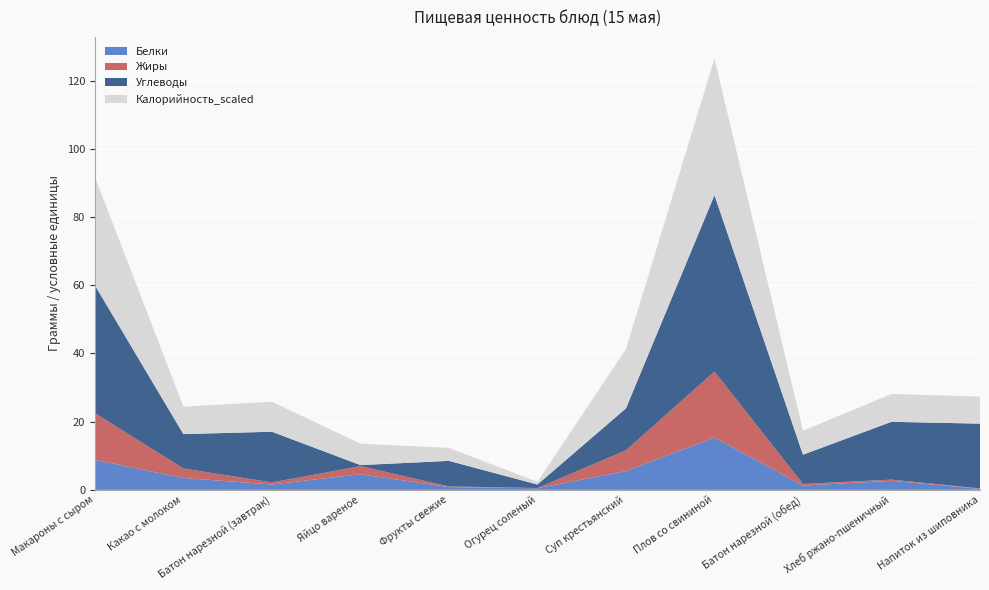

Reading right to left, list all the values displayed in this chart.

Белки: Напиток из шиповника=0.3	Хлеб ржано-пшеничный=2.6	Батон нарезной (обед)=1.2	Плов со свининой=15.4	Суп крестьянский=5.5	Огурец соленый=0.5	Фрукты свежие=0.8	Яйцо вареное=4.6	Батон нарезной (завтрак)=1.6	Какао с молоком=3.5	Макароны с сыром=8.8
Жиры: Напиток из шиповника=0.1	Хлеб ржано-пшеничный=0.3	Батон нарезной (обед)=0.5	Плов со свининой=19.3	Суп крестьянский=6.1	Огурец соленый=0.1	Фрукты свежие=0.2	Яйцо вареное=2.4	Батон нарезной (завтрак)=0.6	Какао с молоком=2.8	Макароны с сыром=13.7
Углеводы: Напиток из шиповника=19.0	Хлеб ржано-пшеничный=17.0	Батон нарезной (обед)=8.6	Плов со свининой=51.7	Суп крестьянский=12.3	Огурец соленый=1.0	Фрукты свежие=7.5	Яйцо вареное=0.3	Батон нарезной (завтрак)=14.9	Какао с молоком=10.1	Макароны с сыром=37.5
Калорийность_scaled: Напиток из шиповника=7.9	Хлеб ржано-пшеничный=8.2	Батон нарезной (обед)=7.0	Плов со свининой=40.1	Суп крестьянский=17.4	Огурец соленый=0.8	Фрукты свежие=3.8	Яйцо вареное=6.3	Батон нарезной (завтрак)=8.8	Какао с молоком=8.1	Макароны с сыром=31.8